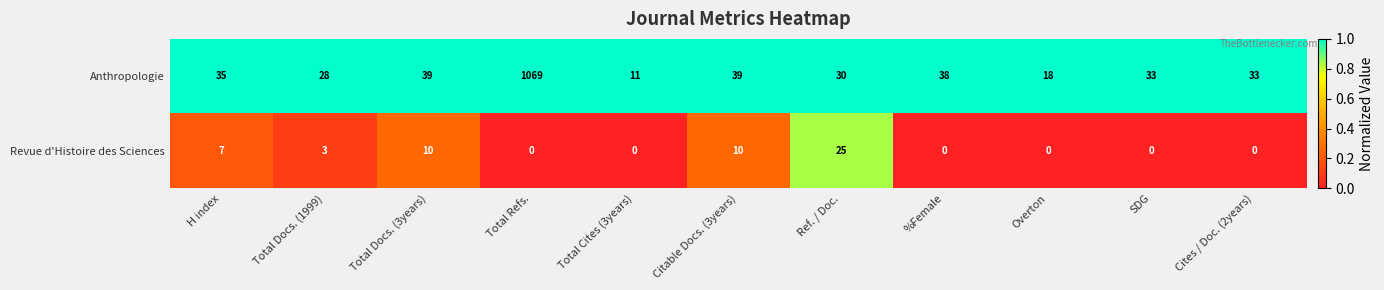

At which category is the sum across all series the highest?

Total Refs.